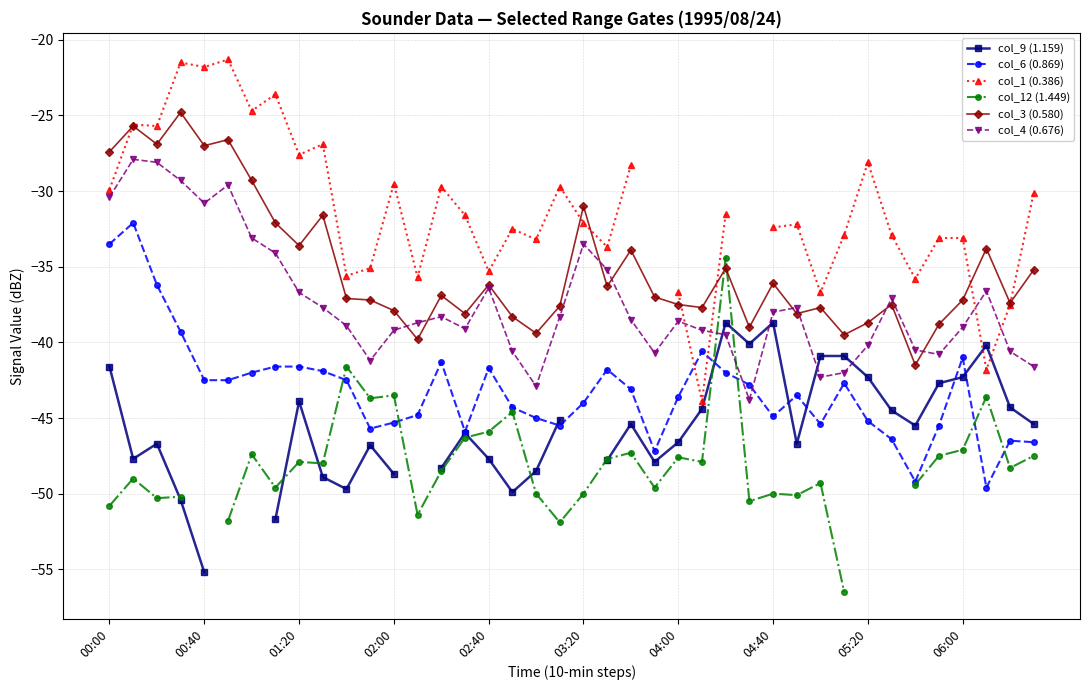

True or false: col_3 (0.580) has more than 2 interior local peaks.

True